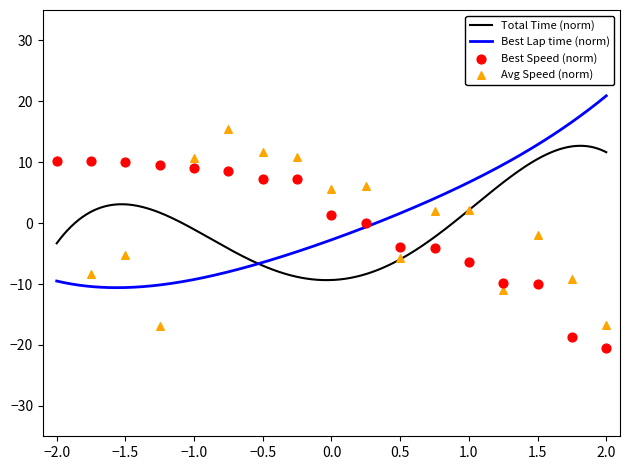

Which series has the largest total across all categories?

Total Time